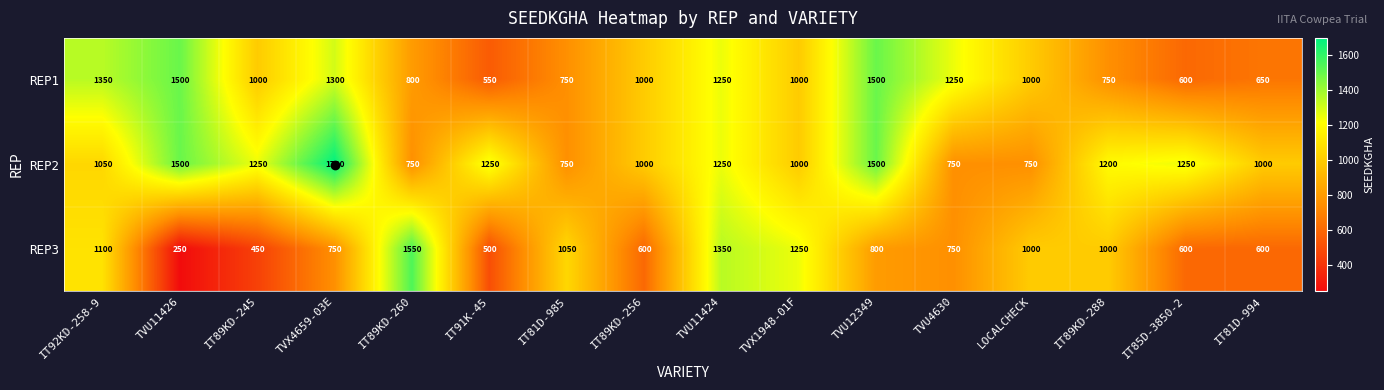

What is the difference between the highest and lowest values at IT91K-45?

750